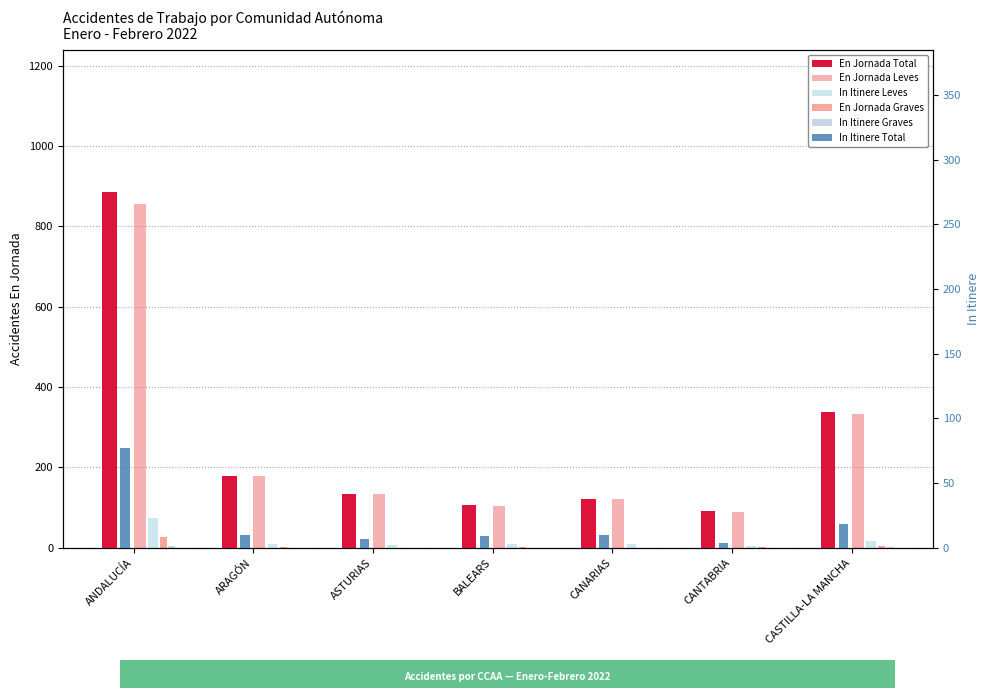

Is it true that In Itinere Graves equals 1 at ANDALUCÍA?

False